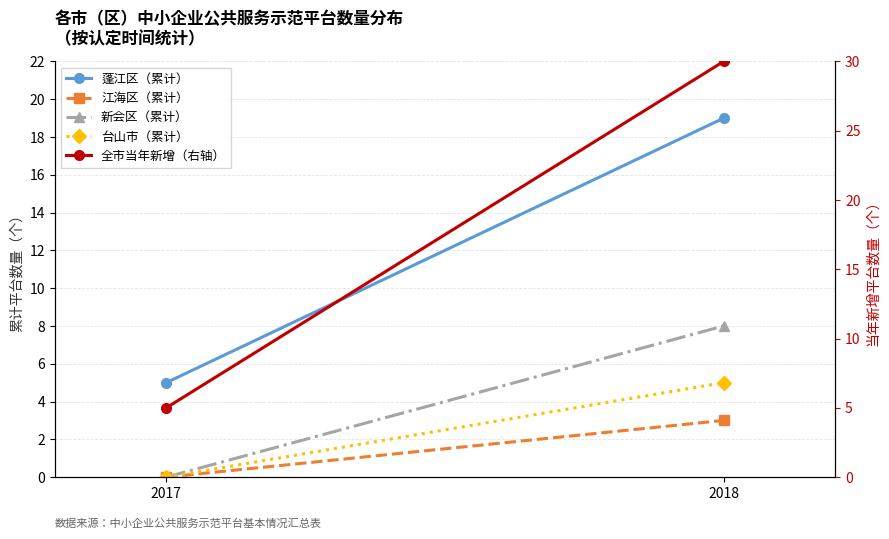

Reading left to right, list all the values displayed in this chart.

蓬江区（累计）: 5	19
江海区（累计）: 0	3
新会区（累计）: 0	8
台山市（累计）: 0	5
全市当年新增（右轴）: 5	30